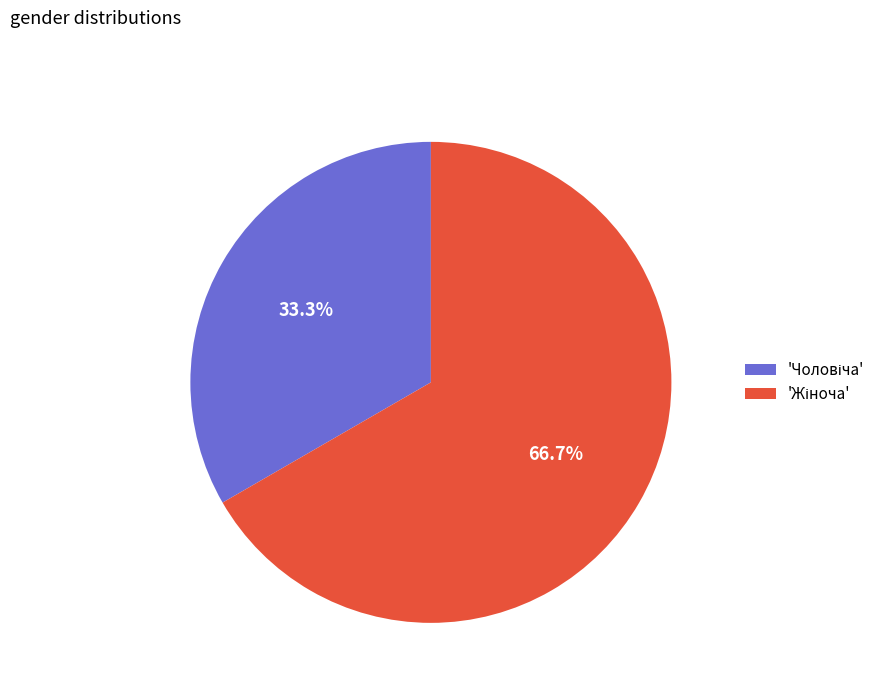

Is there any slice that represents more than half of the pie?

Yes